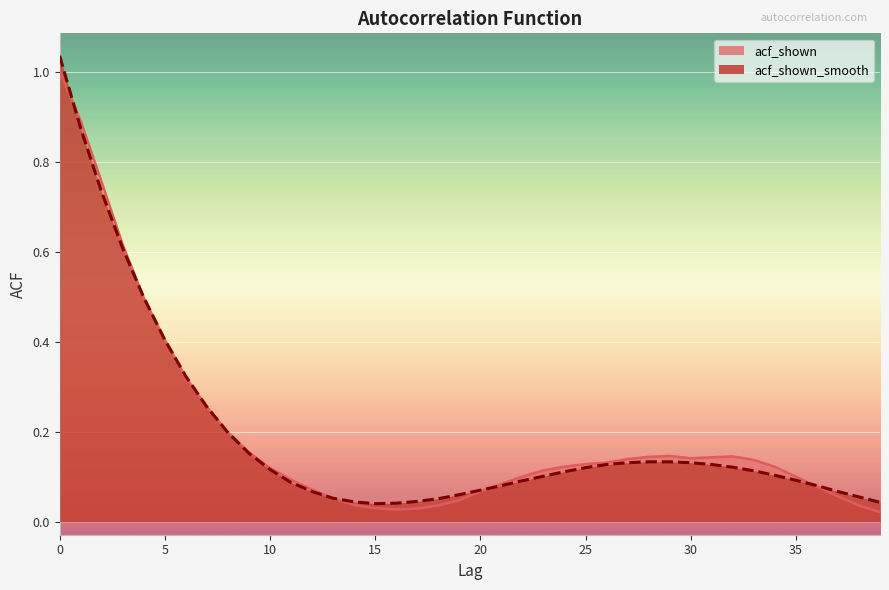

What is the value of the acf_shown point at the 36th from the left?

0.1